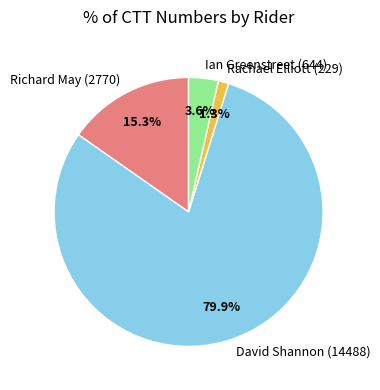

The David Shannon (14488) slice represents 89% of the pie. True or false?

False